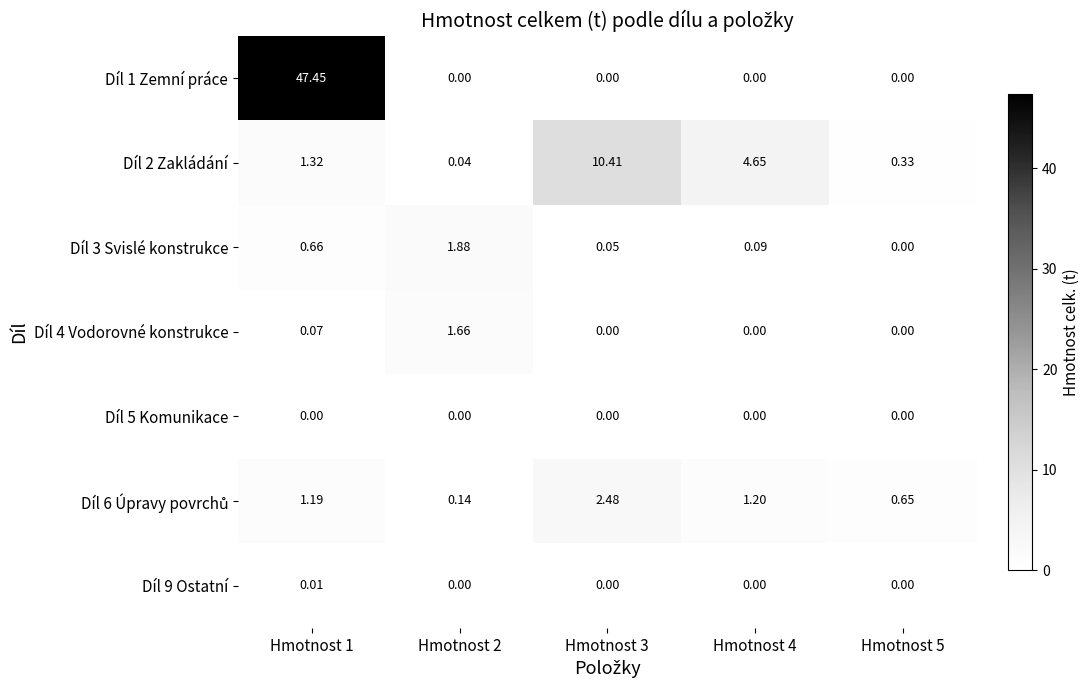

Count the number of data series in this chart.

7